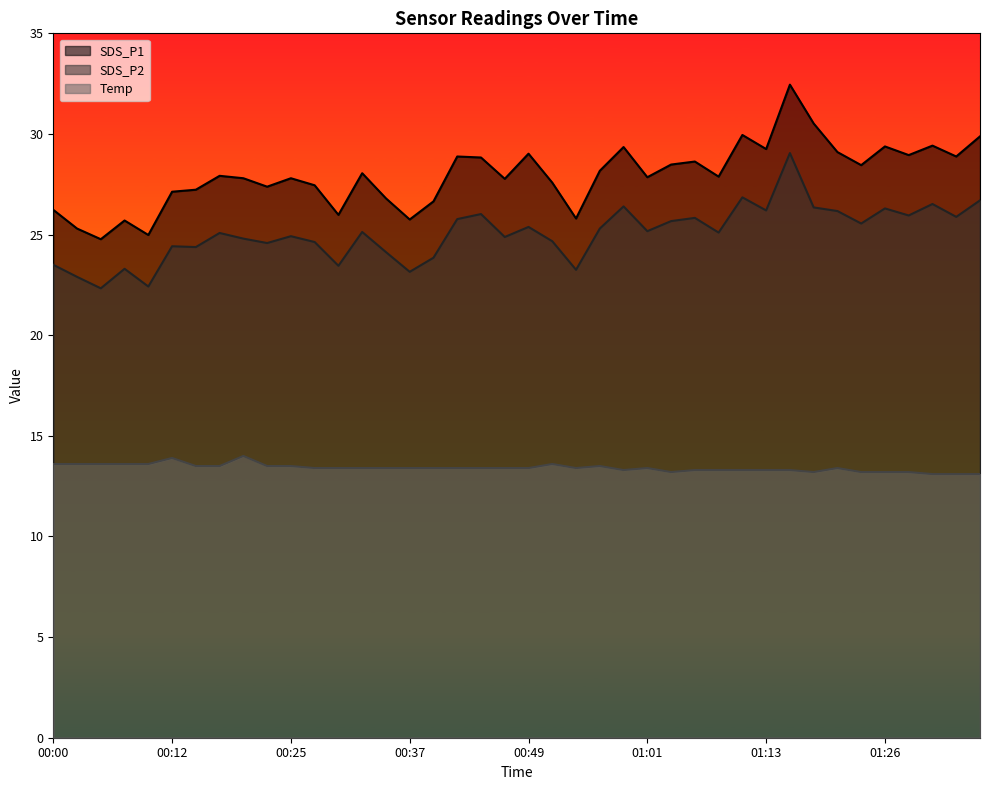

At which label does SDS_P2 reach its minimum?

00:05